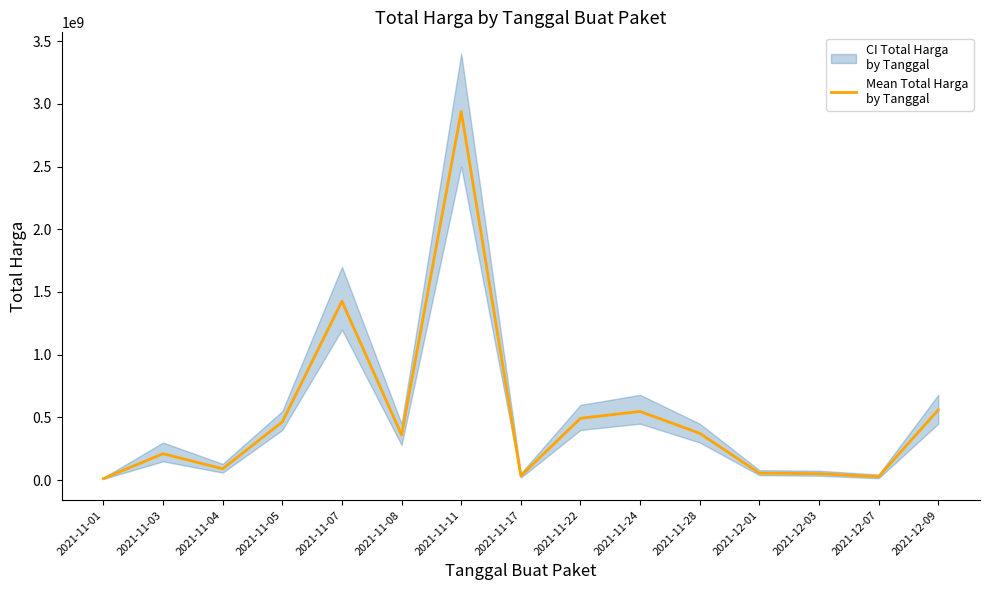

How many points are higher than both their immediate neighbors (excluding endpoints)?

4